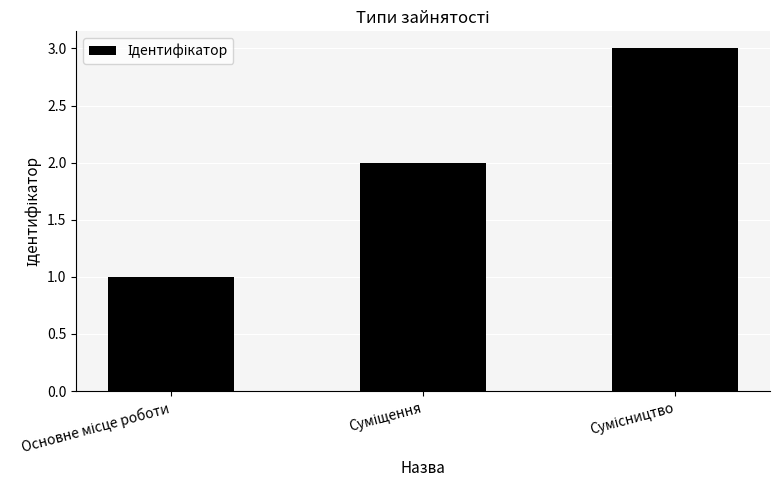

What is the sum of all values?

6